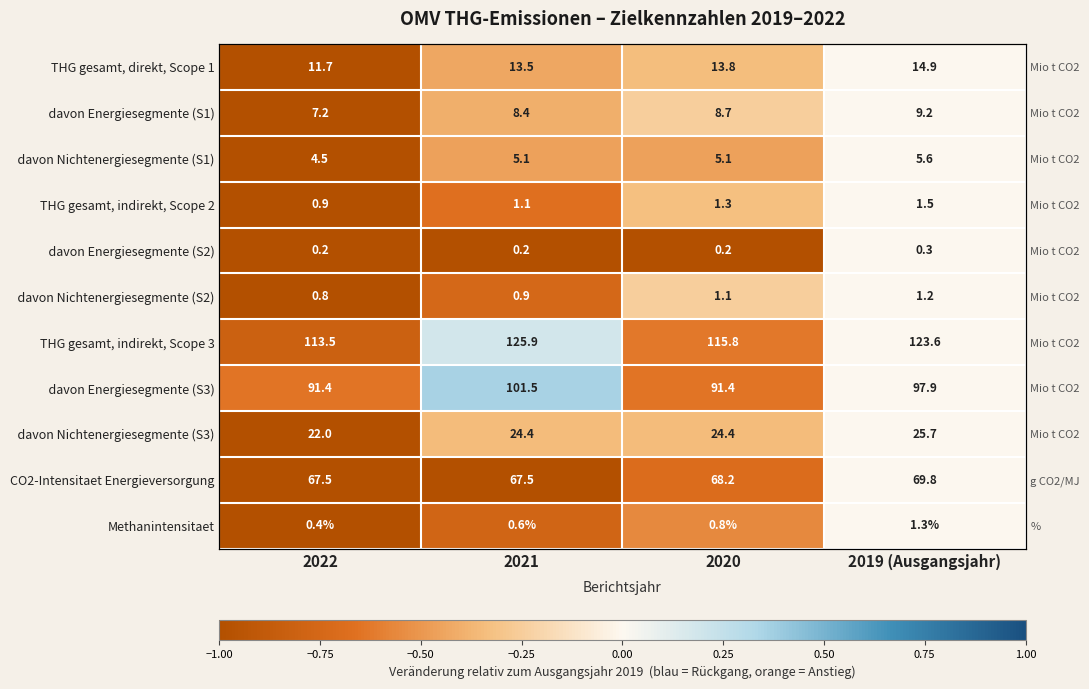

The davon Energiesegmente (S2) series shows -0.6 at 2019 (Ausgangsjahr). True or false?

False